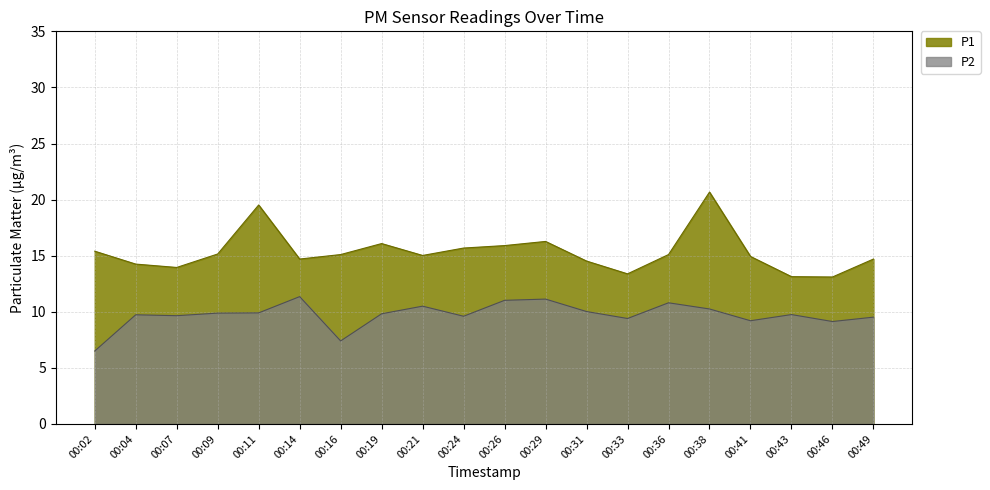

True or false: P1 and P2 intersect in this chart.

False